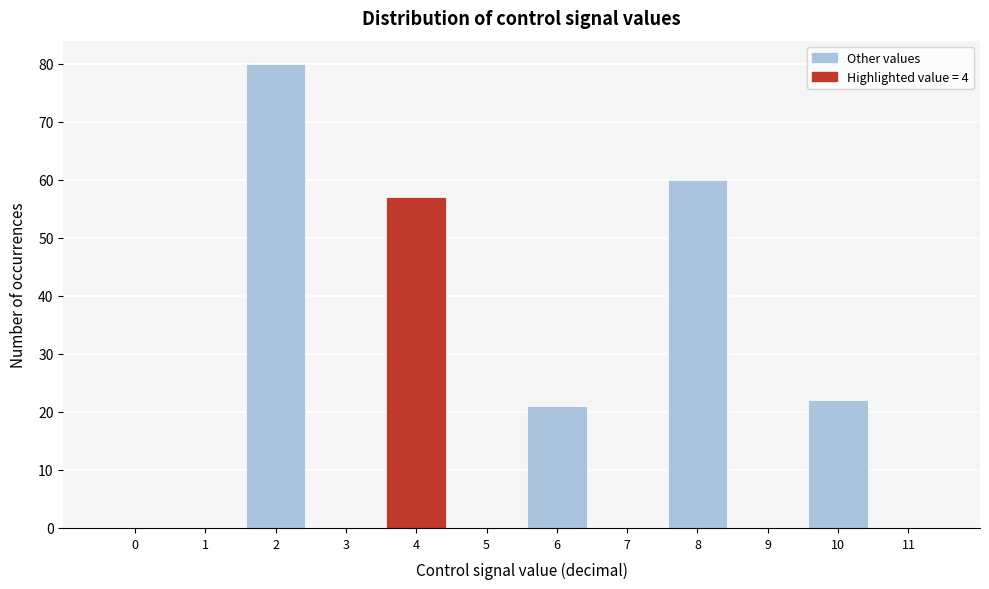

Reading left to right, list every bar in this chart as the range it spans on the x-axis followed by its height. The values are not printed on the chart, so give them approximately, as read against the axis.

-0.5 to 0.5: 0
0.5 to 1.5: 0
1.5 to 2.5: 80
2.5 to 3.5: 0
3.5 to 4.5: 57
4.5 to 5.5: 0
5.5 to 6.5: 21
6.5 to 7.5: 0
7.5 to 8.5: 60
8.5 to 9.5: 0
9.5 to 10.5: 22
10.5 to 11.5: 0